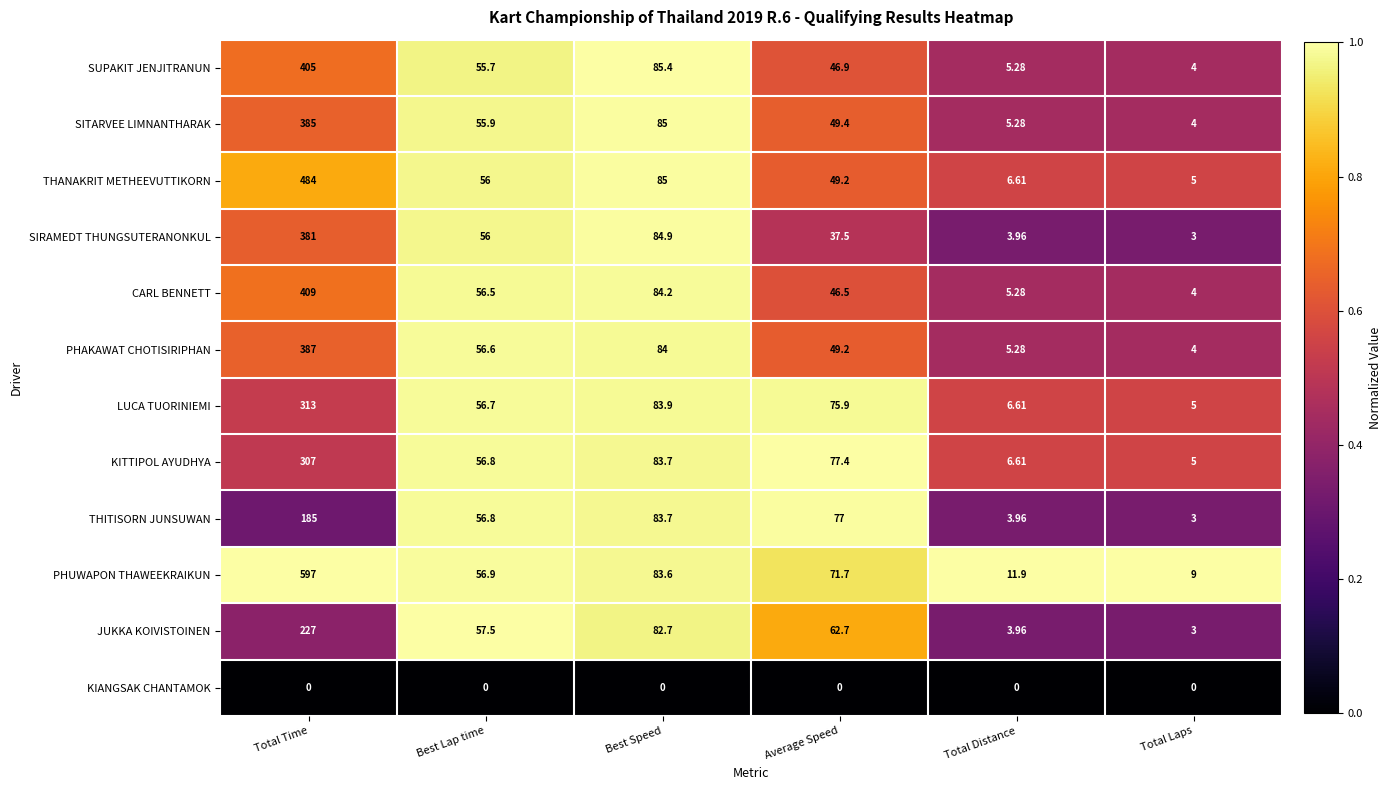

Which series has the largest total across all categories?

PHUWAPON THAWEEKRAIKUN